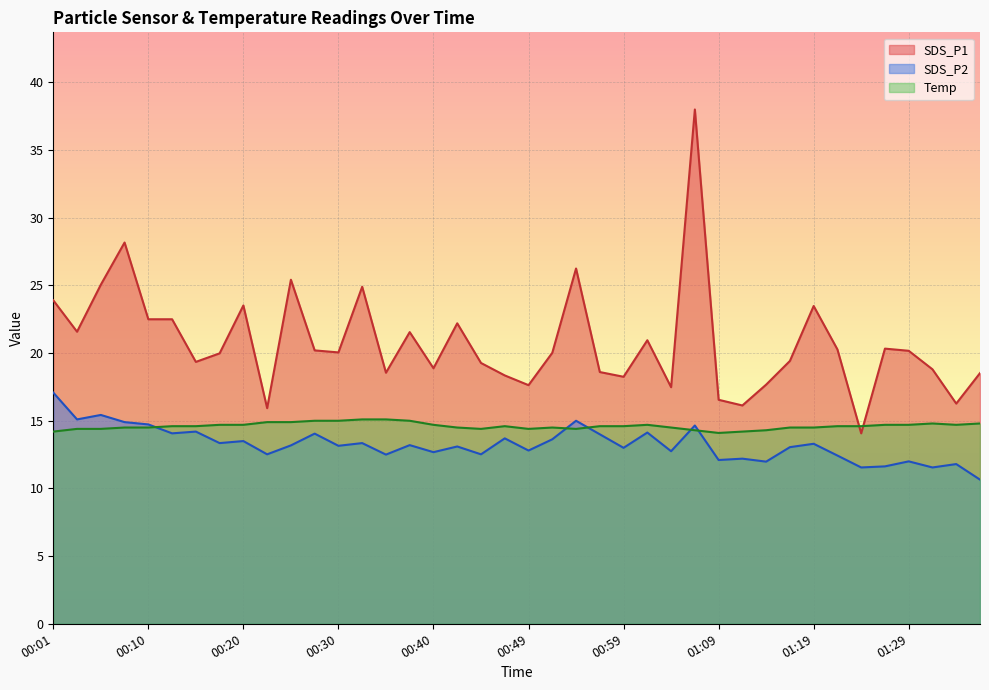

List the labels in order of Temp value, largest first.

00:32, 00:35, 00:27, 00:30, 00:37, 00:22, 00:25, 01:31, 01:36, 00:18, 00:20, 00:40, 01:02, 01:26, 01:29, 01:33, 00:13, 00:15, 00:47, 00:57, 00:59, 01:21, 01:24, 00:08, 00:10, 00:42, 00:52, 01:04, 01:16, 01:19, 00:03, 00:05, 00:44, 00:49, 00:54, 01:07, 01:14, 00:01, 01:11, 01:09